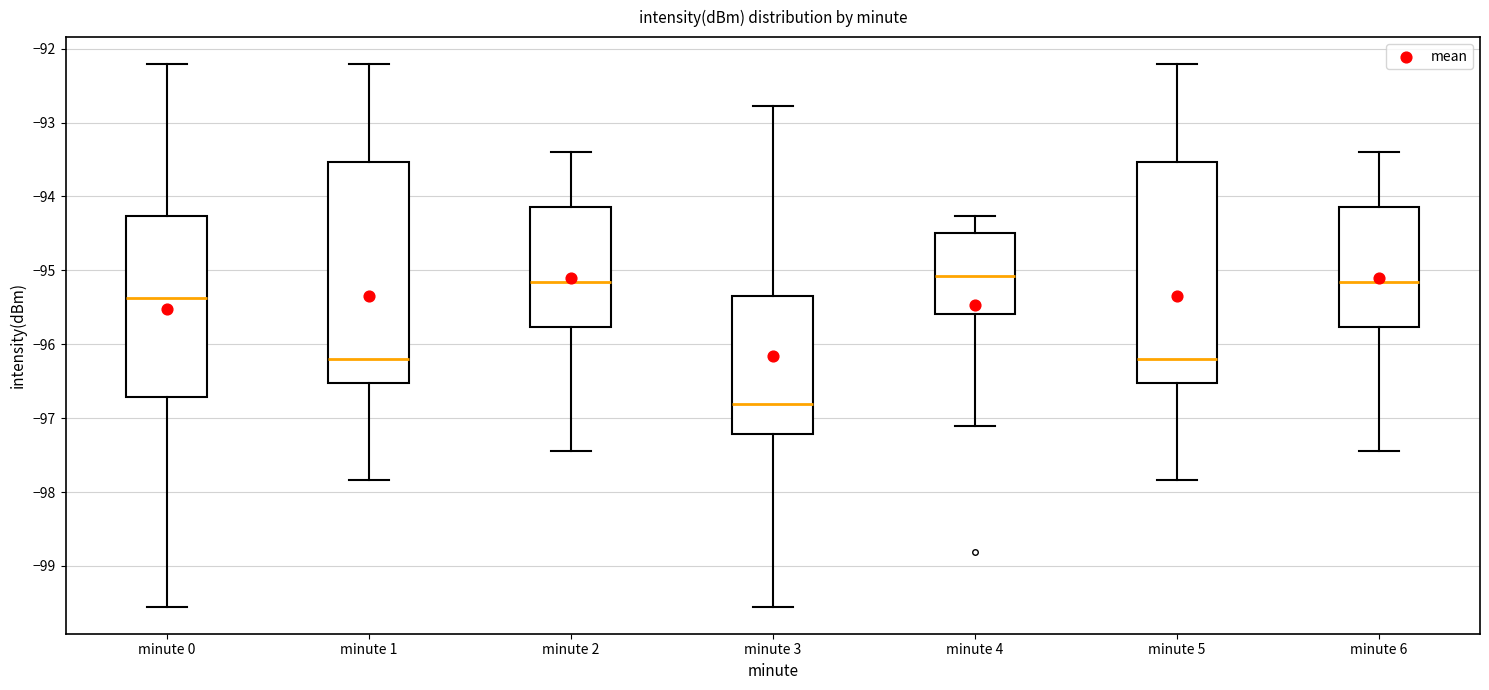

Reading left to right, read every box against the y-axis: the position of its median line, the range the box covers, and the ends of its whiskers. The values are not printed on the chart, so give them approximately, as read against the axis.

minute 0: median -95.4, box -96.7 to -94.3, whiskers -99.5 to -92.2
minute 1: median -96.2, box -96.5 to -93.5, whiskers -97.8 to -92.2
minute 2: median -95.2, box -95.8 to -94.1, whiskers -97.4 to -93.4
minute 3: median -96.8, box -97.2 to -95.3, whiskers -99.5 to -92.8
minute 4: median -95.1, box -95.6 to -94.5, whiskers -97.1 to -94.3
minute 5: median -96.2, box -96.5 to -93.5, whiskers -97.8 to -92.2
minute 6: median -95.2, box -95.8 to -94.1, whiskers -97.4 to -93.4